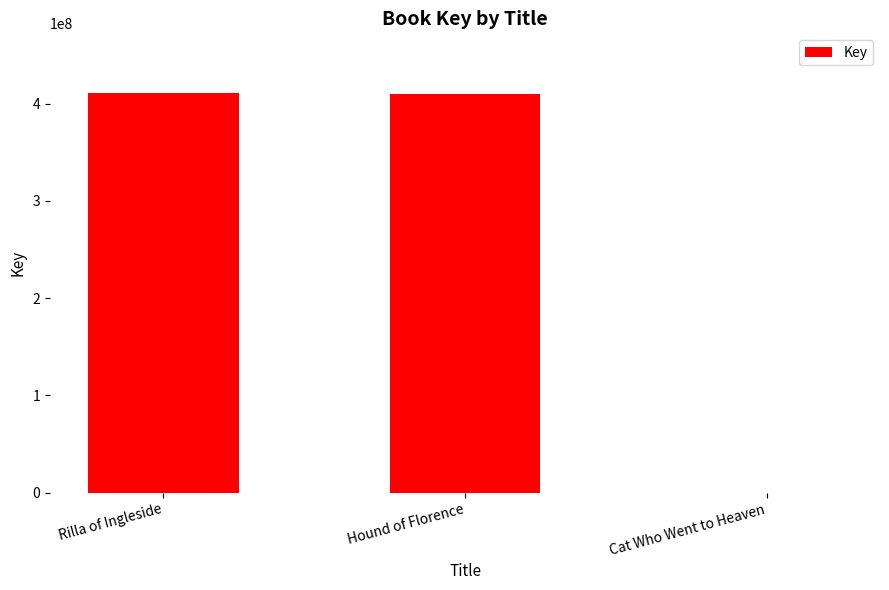

How many categories are shown in the chart?

3